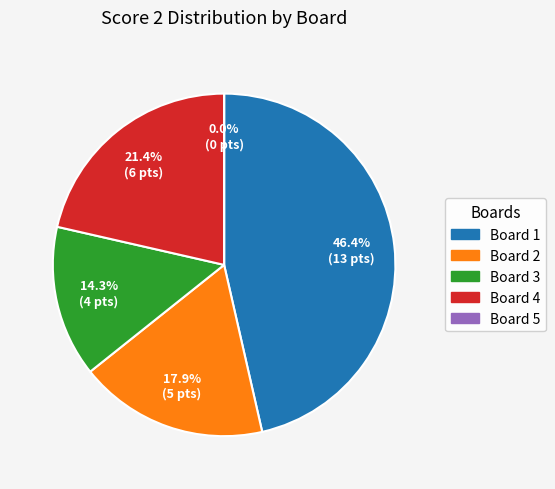

To the nearest percent, what is the average slice percentage?

20%